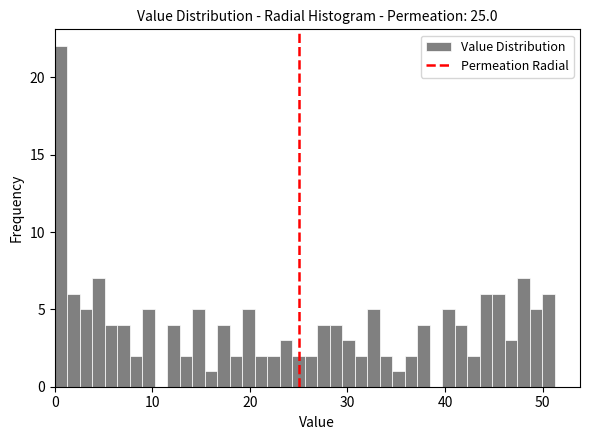

Around what value on the x-axis is the tallest bar? Give the approximate position of its centre, as read against the axis.

1